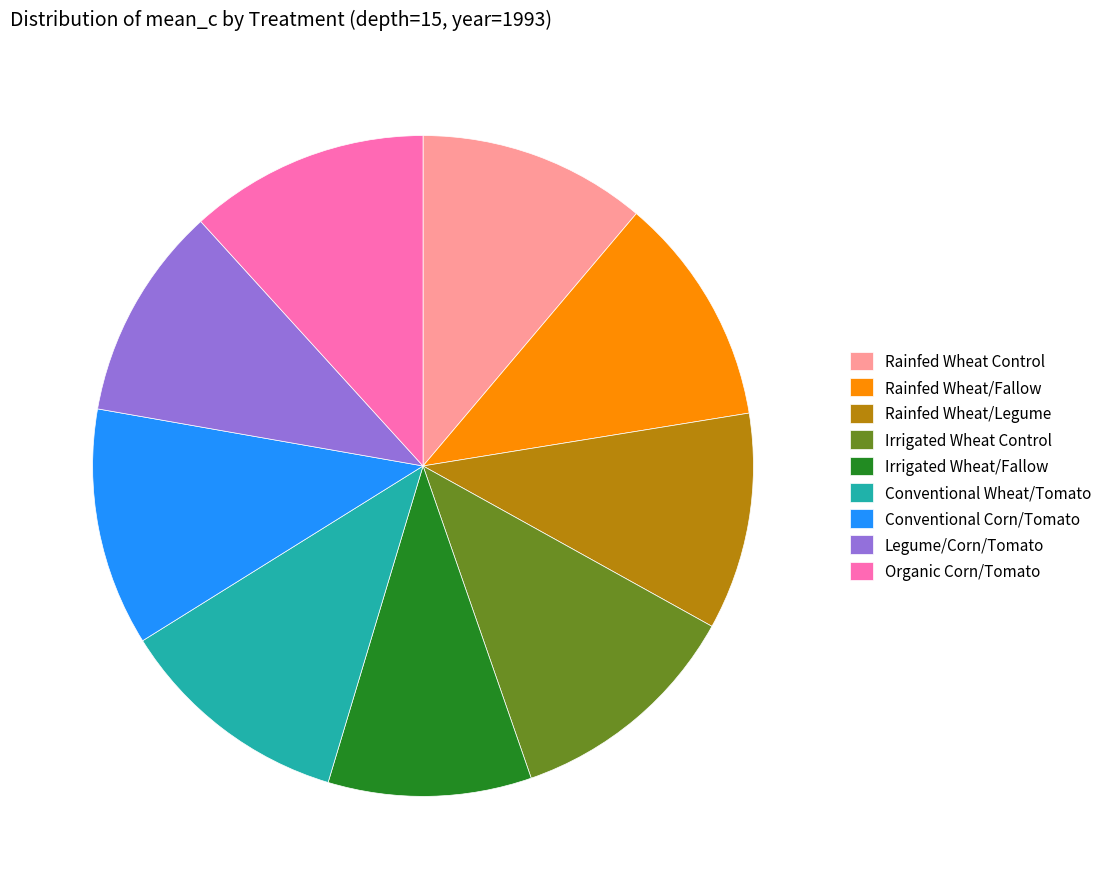

Which slice is the smallest?

Irrigated Wheat/Fallow